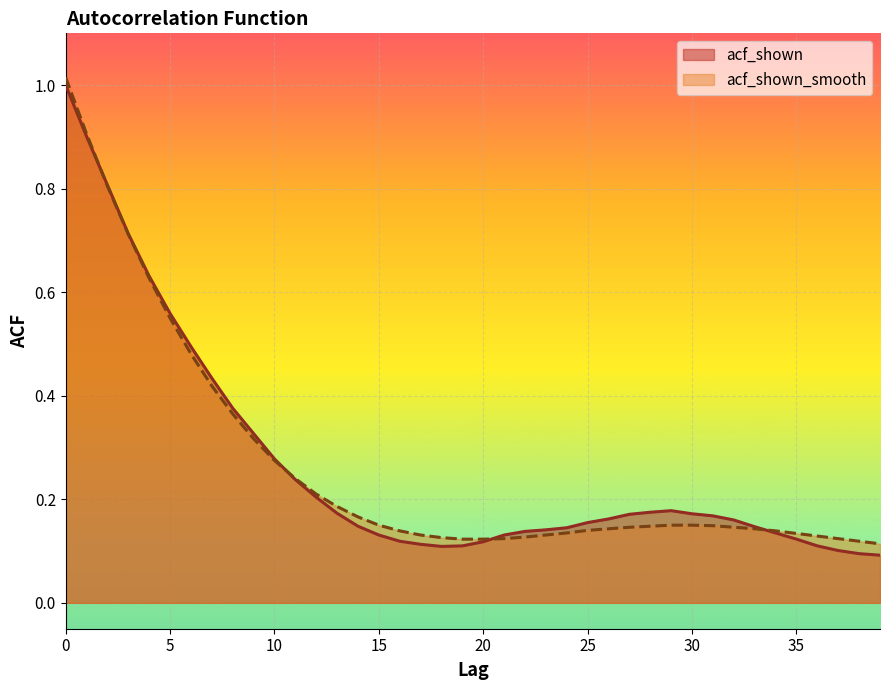

Which series has the largest total across all categories?

acf_shown